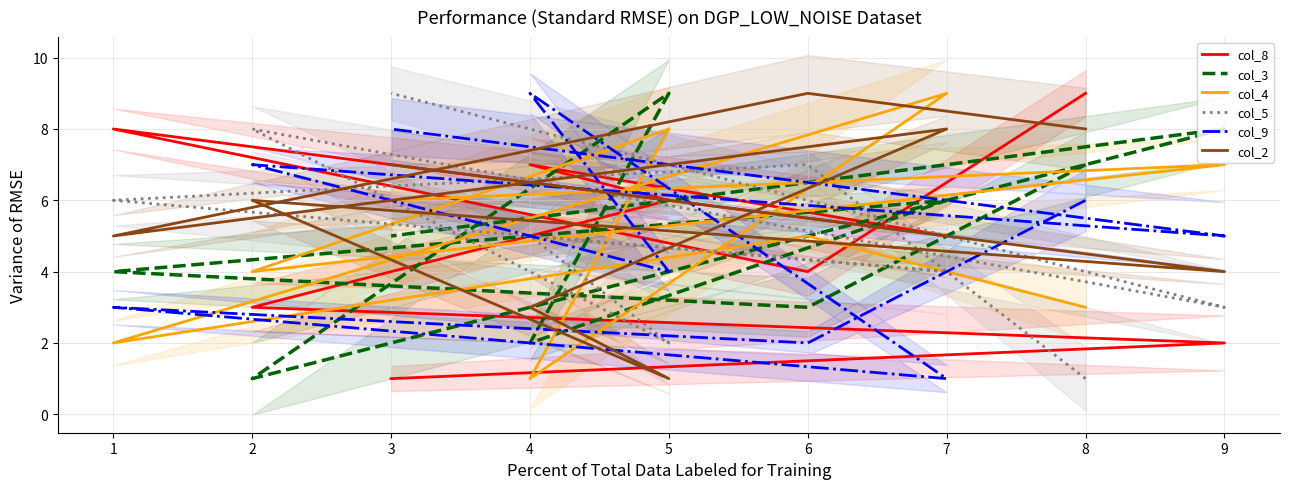

At how many categories does at least one series exceed 6?

9